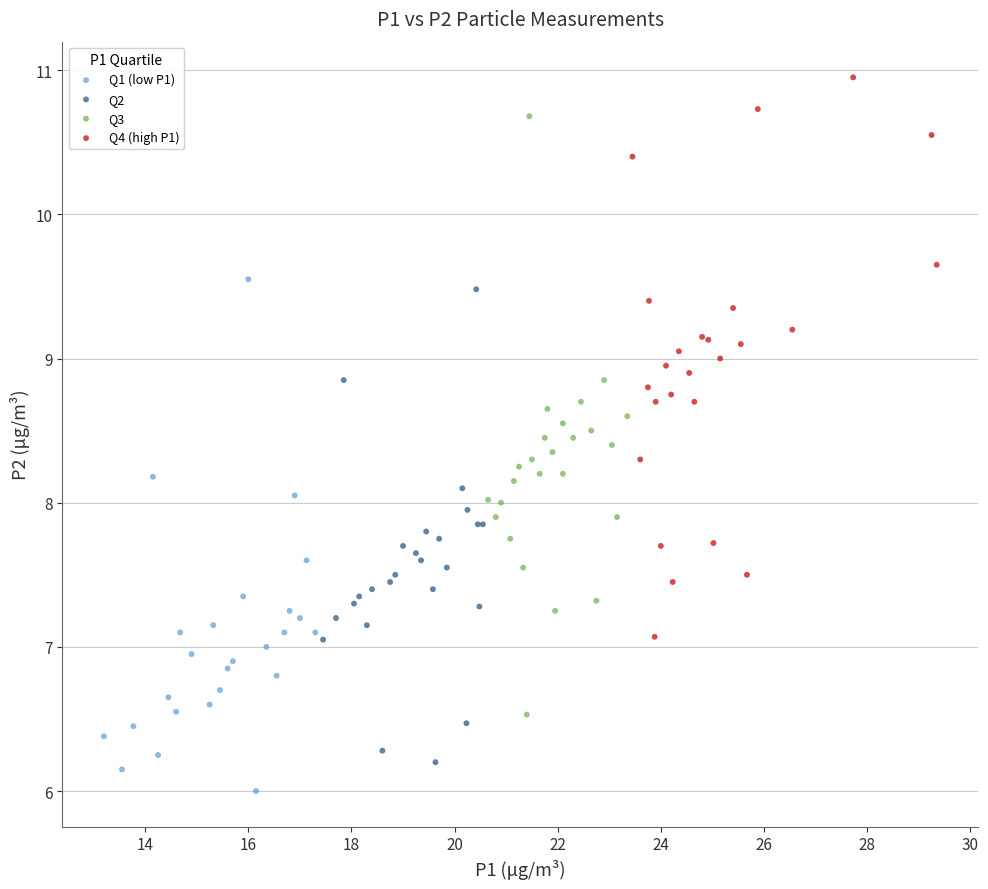

Which series reaches the maximum Y coordinate?

Q4 (high P1)